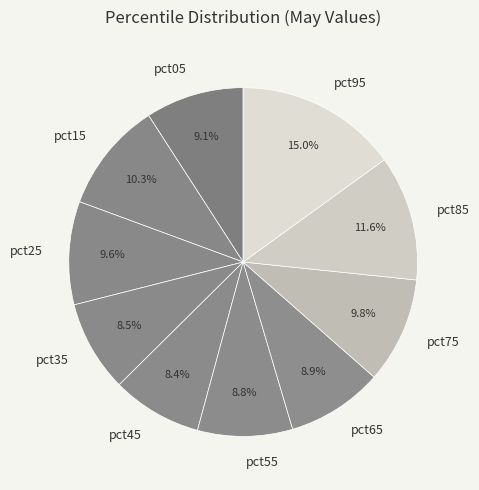

Is there a majority slice in this chart?

No